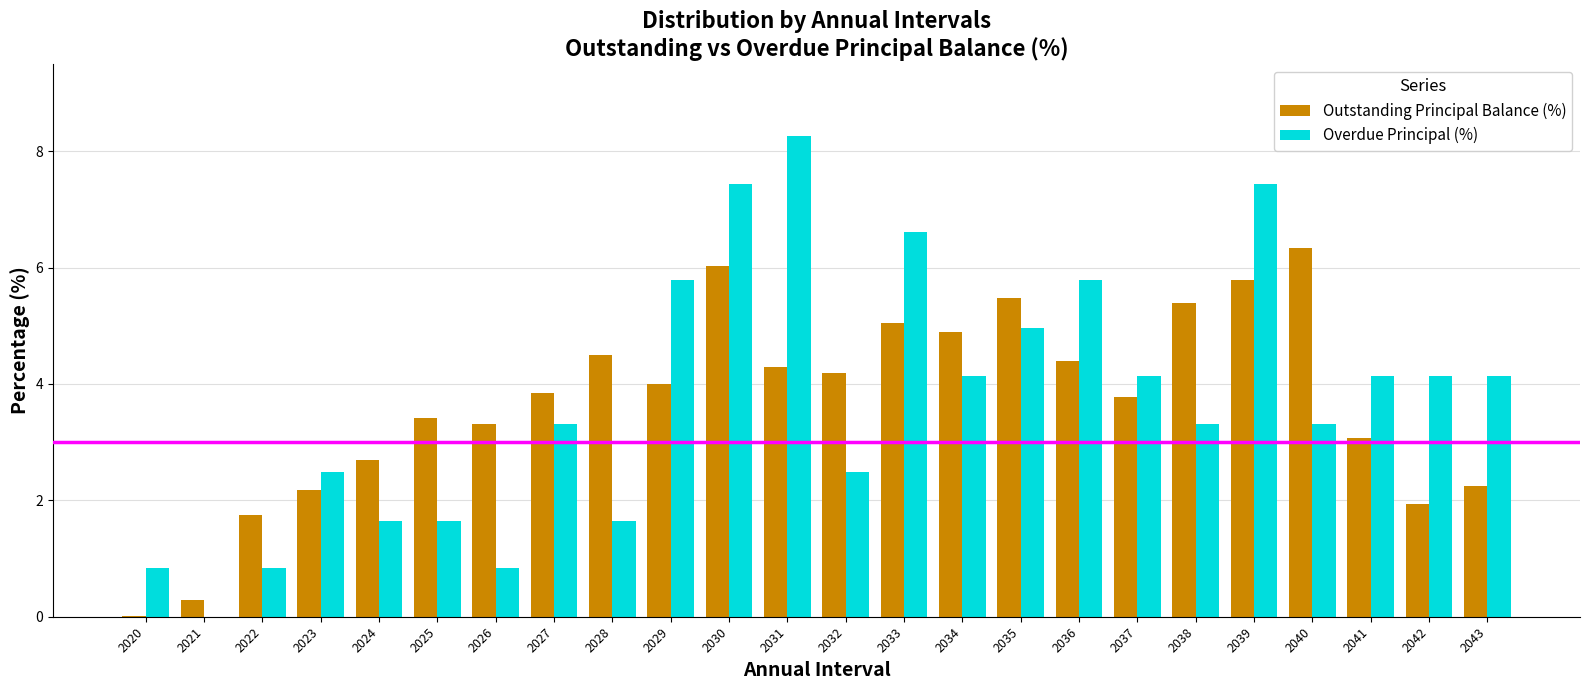

What is the sum of the Overdue Principal (%) values at 2040 and 2027?

6.6